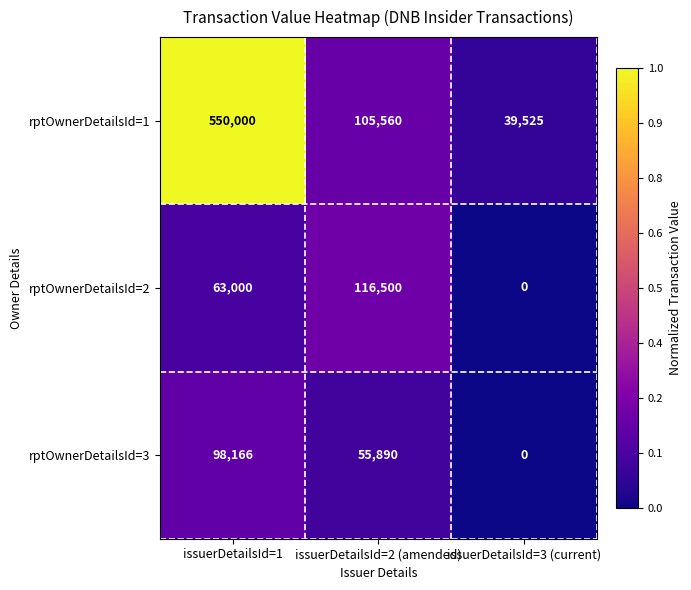

List the series in order of their peak value, lowest first.

rptOwnerDetailsId=3, rptOwnerDetailsId=2, rptOwnerDetailsId=1